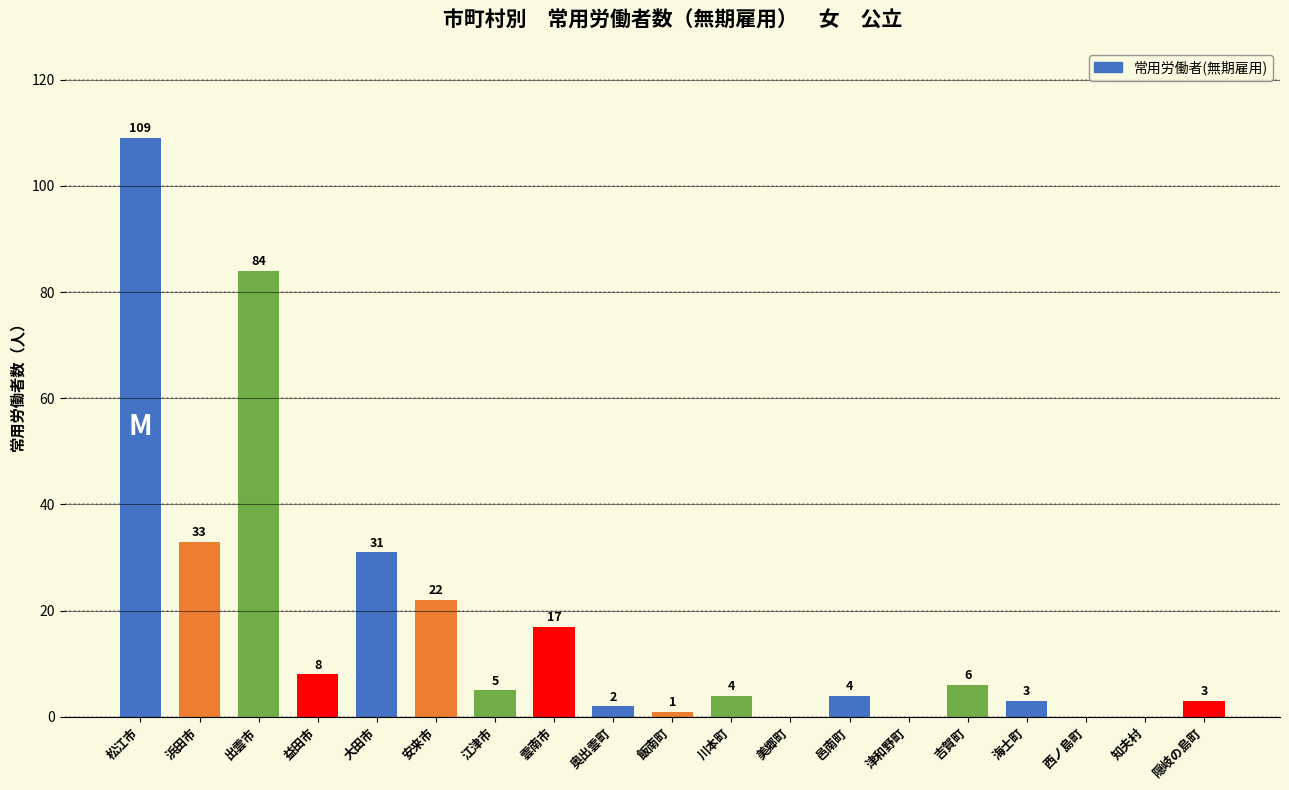

Reading right to left, extract all data points from this chart.

隠岐の島町=3	知夫村=0	西ノ島町=0	海士町=3	吉賀町=6	津和野町=0	邑南町=4	美郷町=0	川本町=4	飯南町=1	奥出雲町=2	雲南市=17	江津市=5	安来市=22	大田市=31	益田市=8	出雲市=84	浜田市=33	松江市=109